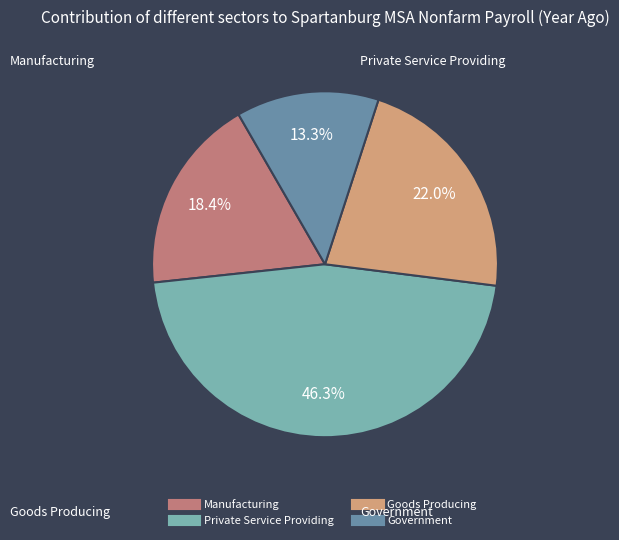

Is it true that Government is 13% of the pie?

True